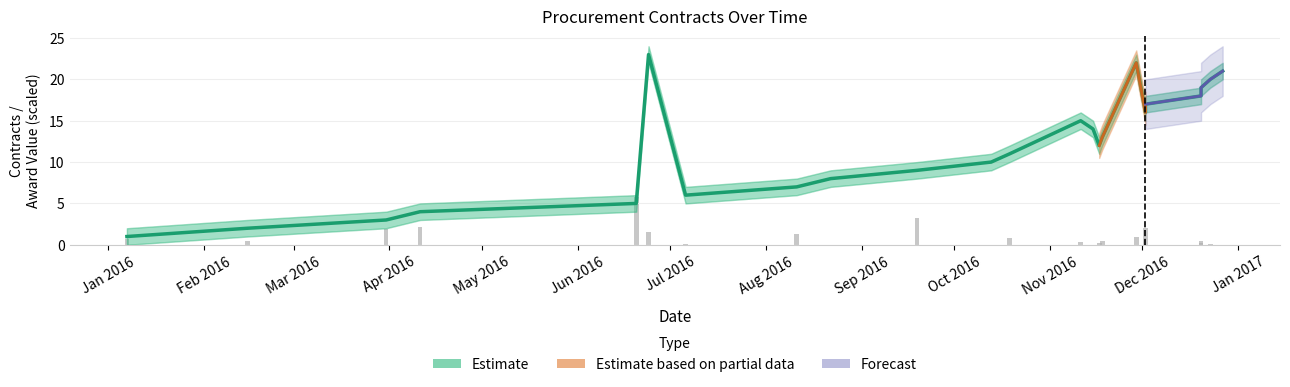

How many data points in Lower Bound are less than 11?

11